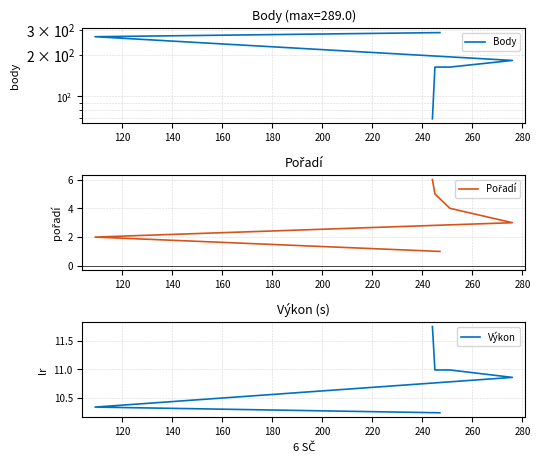

What is the difference between the highest and lowest values at 180?

158.0